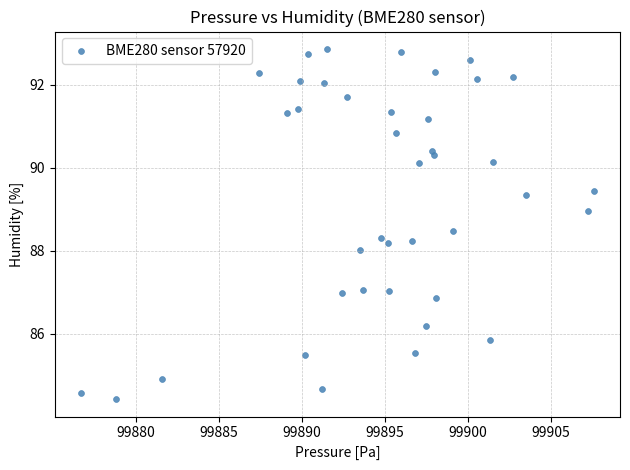

What is the range of Y values (max minus min)?

8.4